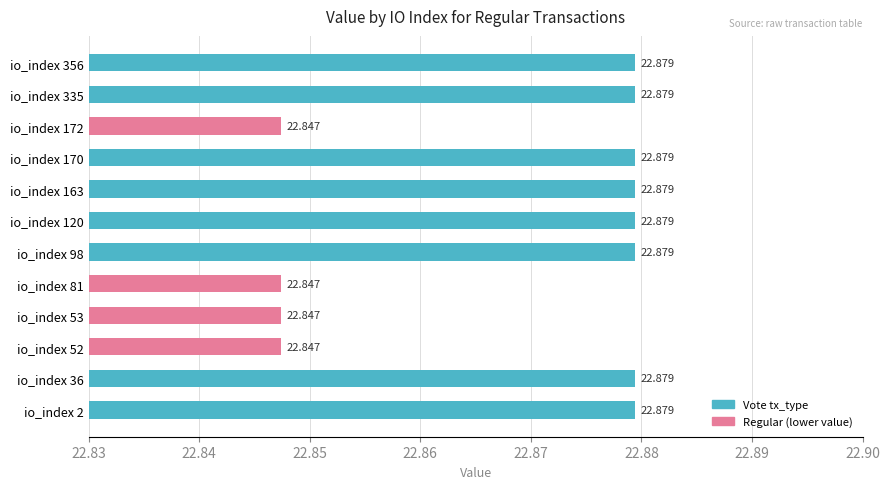

Count the values in the range 22 to 23.

12